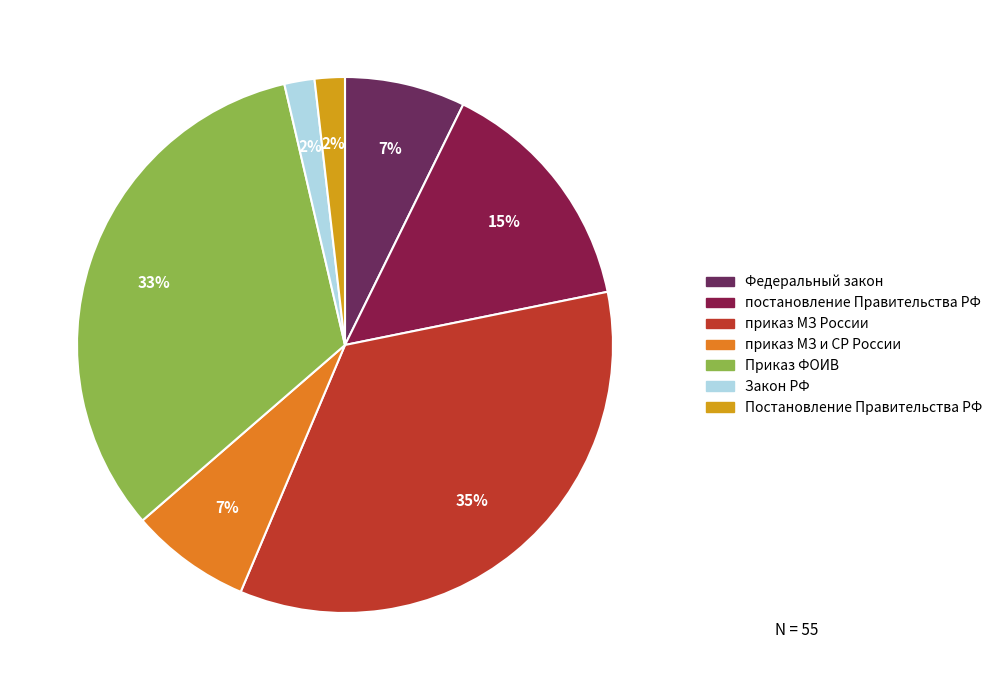

To the nearest percent, what is the average slice percentage?

14%